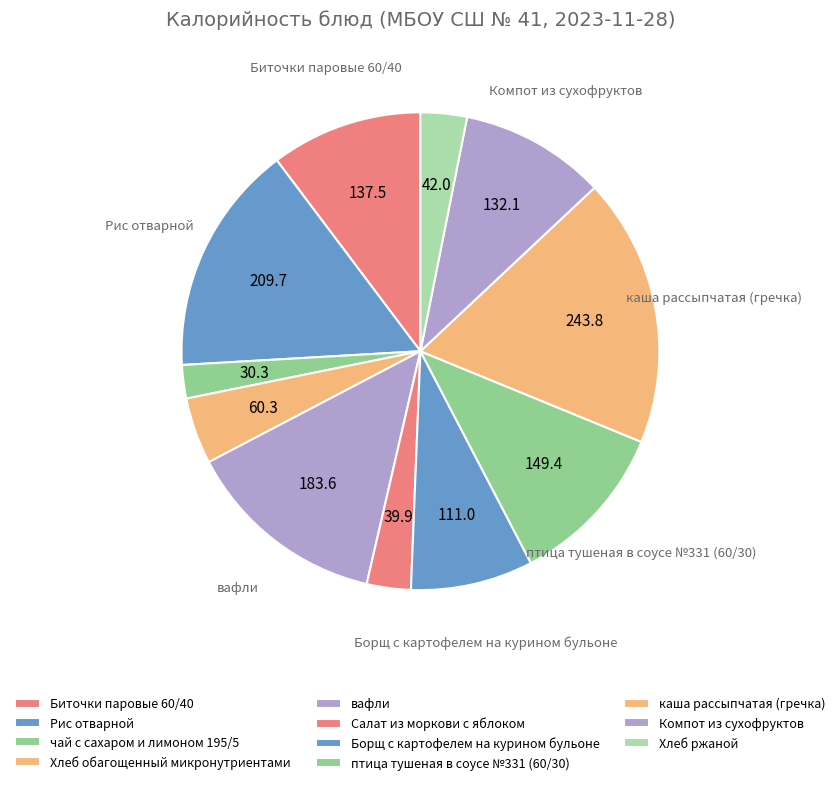

To the nearest percent, what is the average slice percentage?

9%